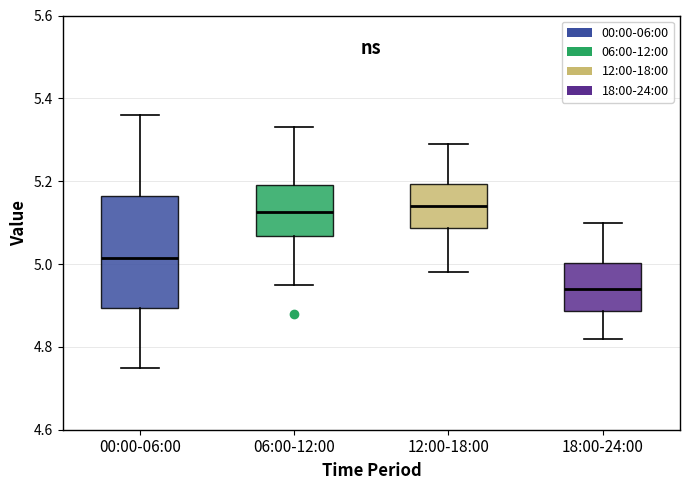

Reading left to right, transcribe this box plot: for each box, give where its median line is, the range the box spans, and where its two whiskers end, as read against the y-axis. The values are not printed on the chart, so give them approximately, as read against the axis.

00:00-06:00: median 5.02, box 4.90 to 5.16, whiskers 4.76 to 5.36
06:00-12:00: median 5.12, box 5.06 to 5.20, whiskers 4.96 to 5.34
12:00-18:00: median 5.14, box 5.08 to 5.20, whiskers 4.98 to 5.30
18:00-24:00: median 4.94, box 4.88 to 5.00, whiskers 4.82 to 5.10